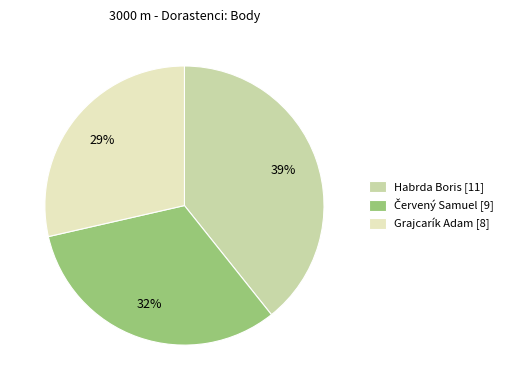

Count the number of slices in the pie.

3